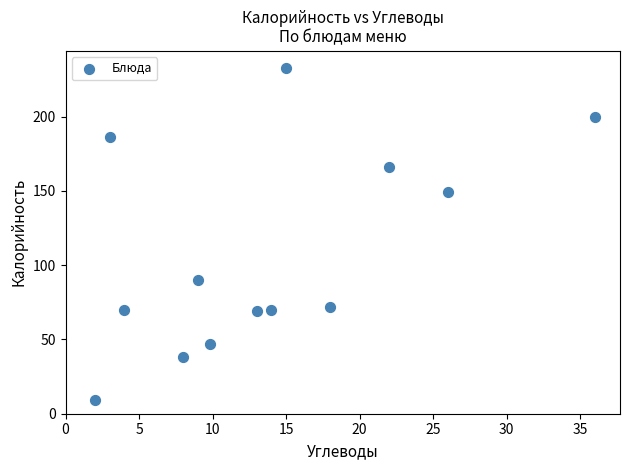

What is the range of Y values (max minus min)?

224.0